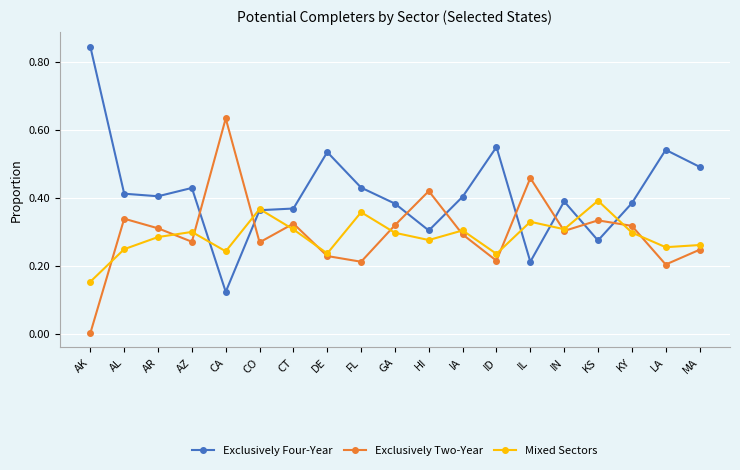

Which series has the widest spread of values?

Exclusively Four-Year